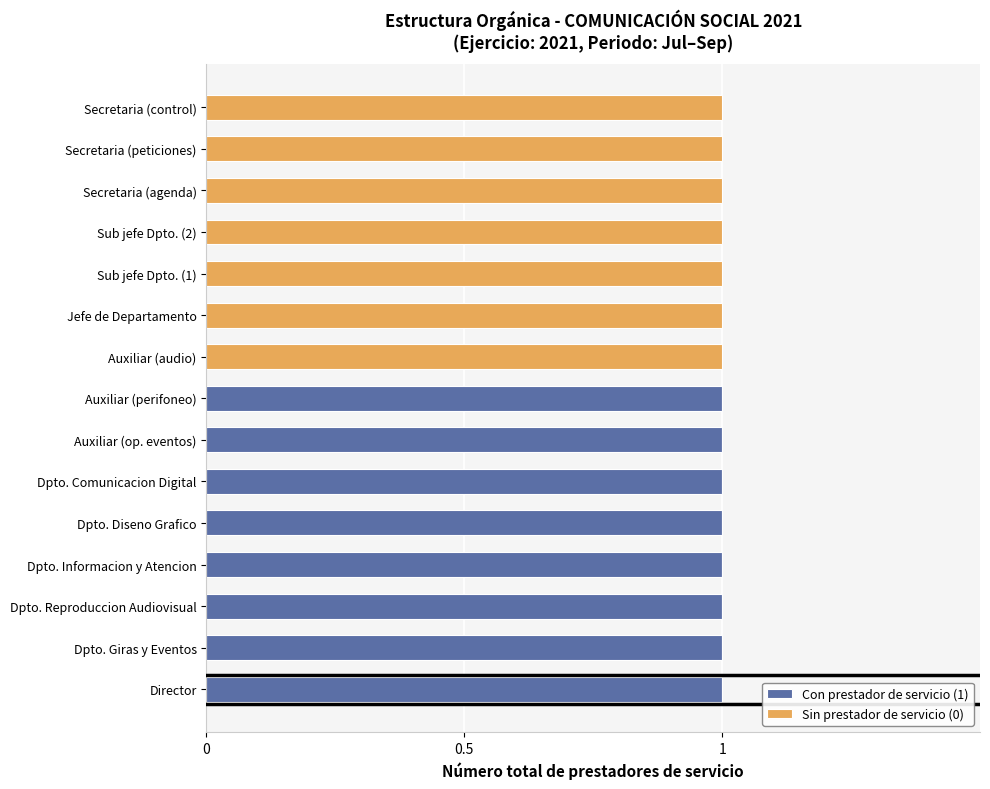

The Con prestador de servicio (1) series shows 1 at Auxiliar (op. eventos). True or false?

True